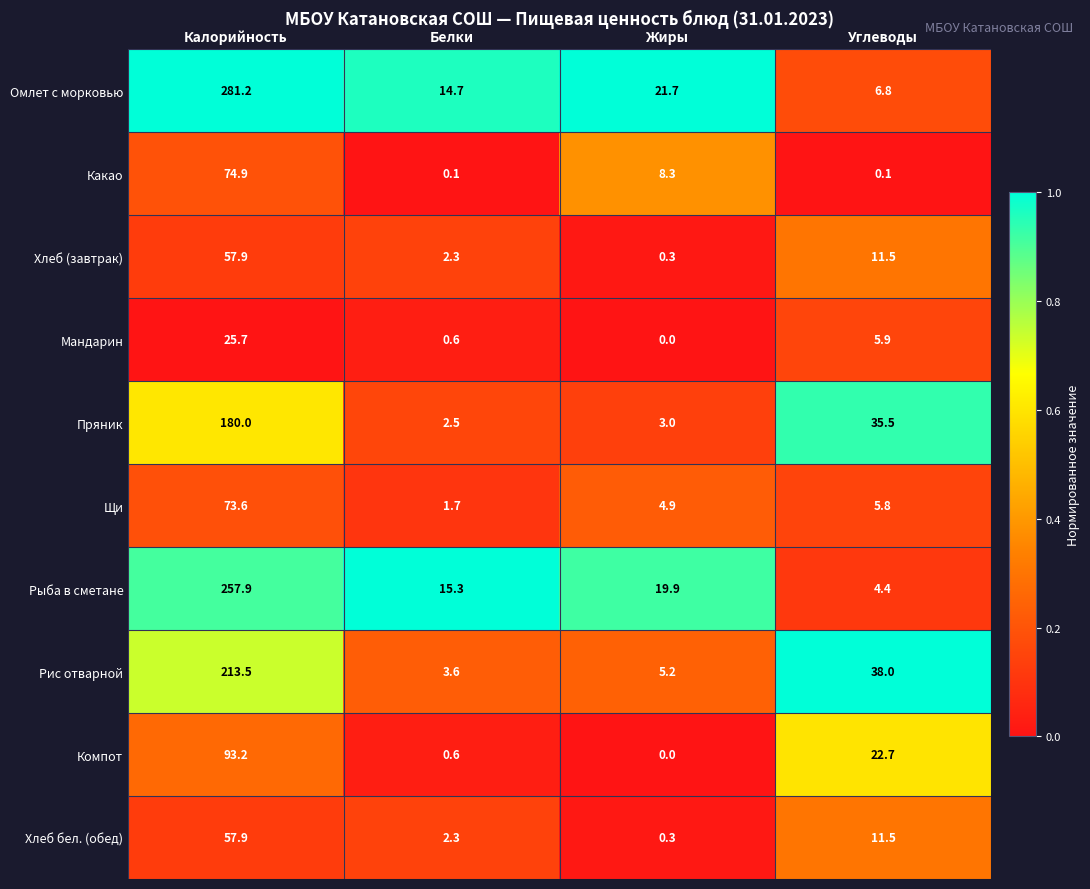

At which category is the sum across all series the highest?

Калорийность